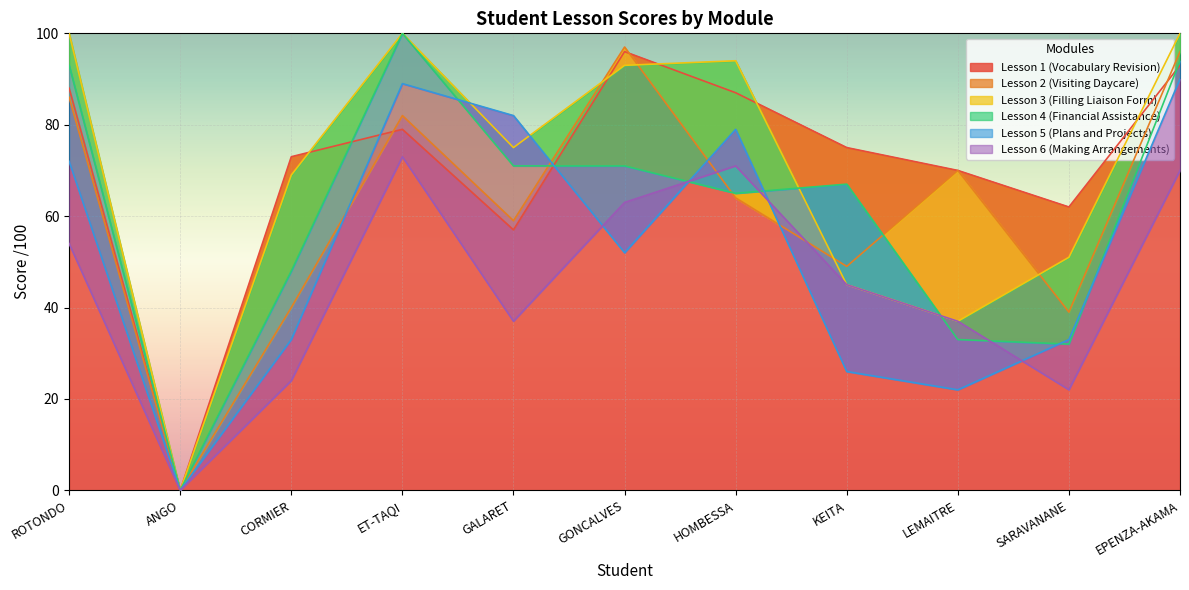

Where is Lesson 4 (Financial Assistance) nearest to the value 50?

CORMIER